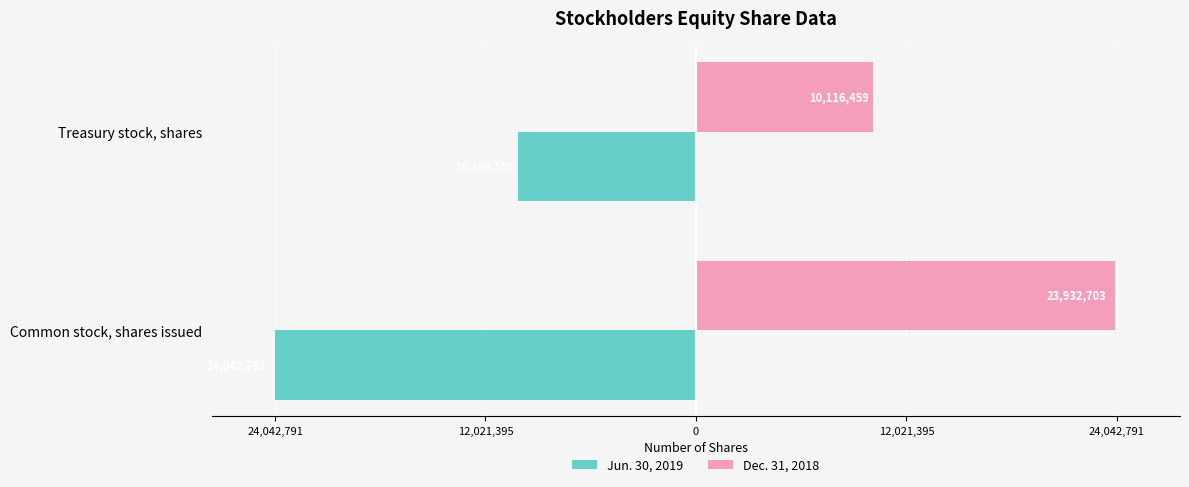

What is the difference between the maximum and minimum values in the Dec. 31, 2018 series?

13816244